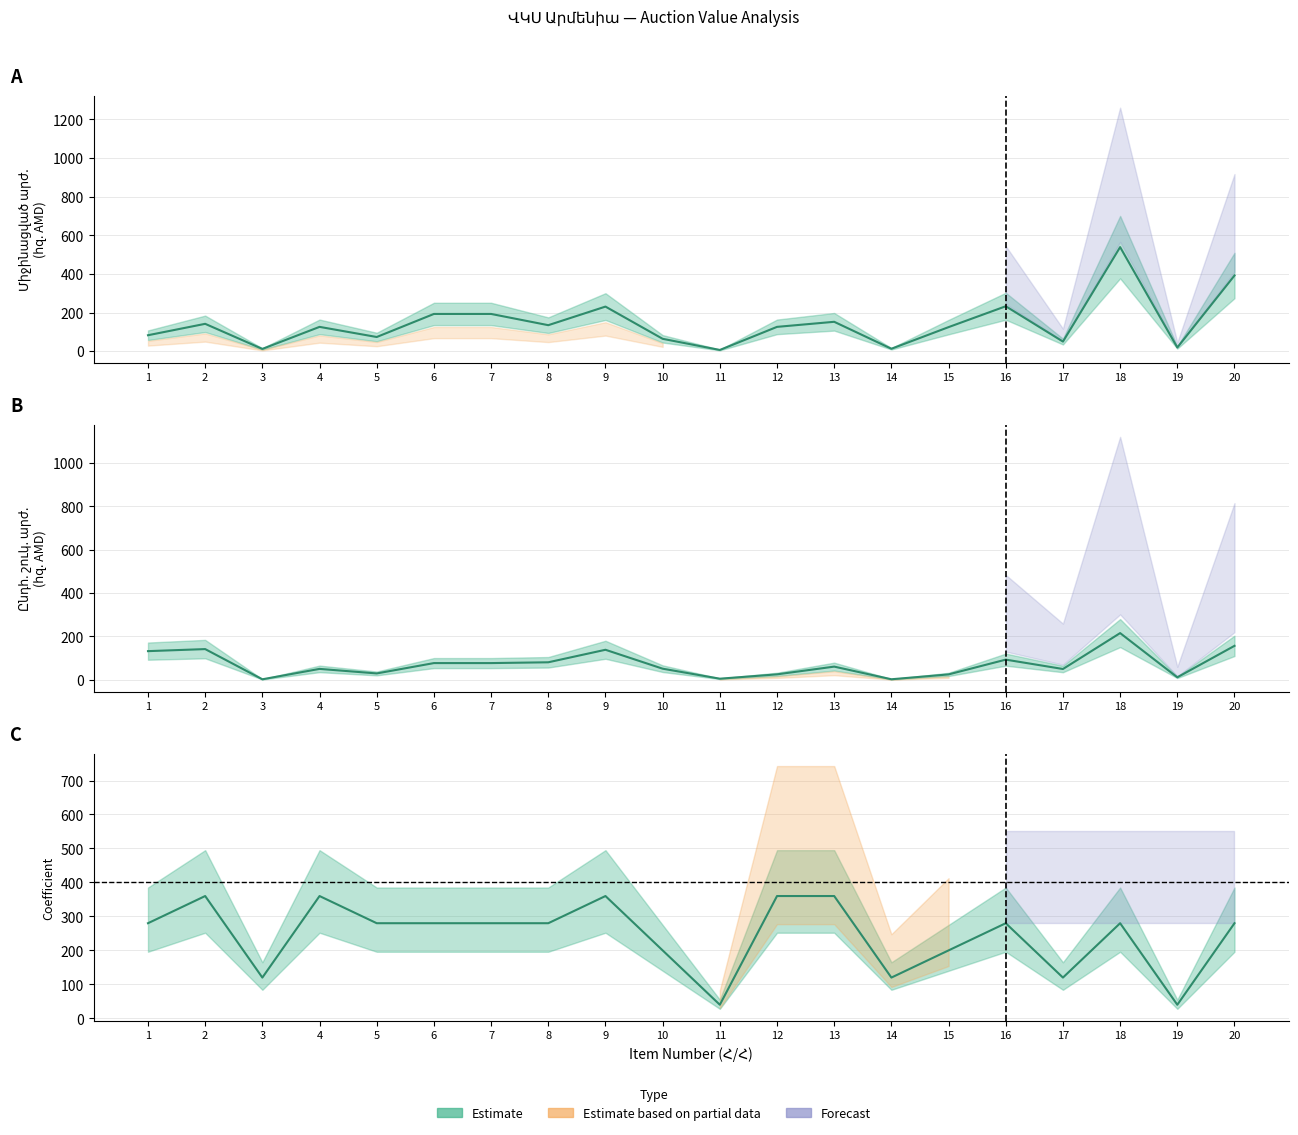

What is the minimum value for Միավ. շուկ. արժ.?

6.4